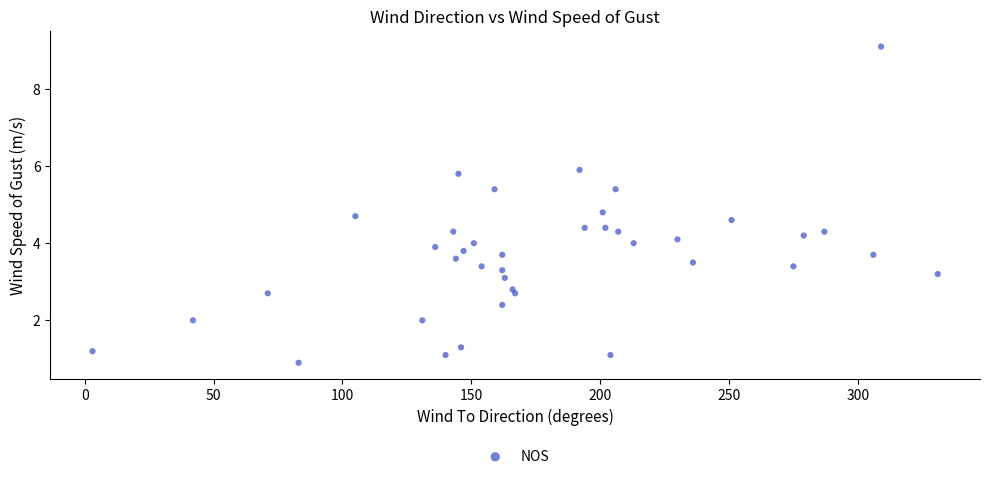

What Y value in the scatter plot is closest to 5?

4.8